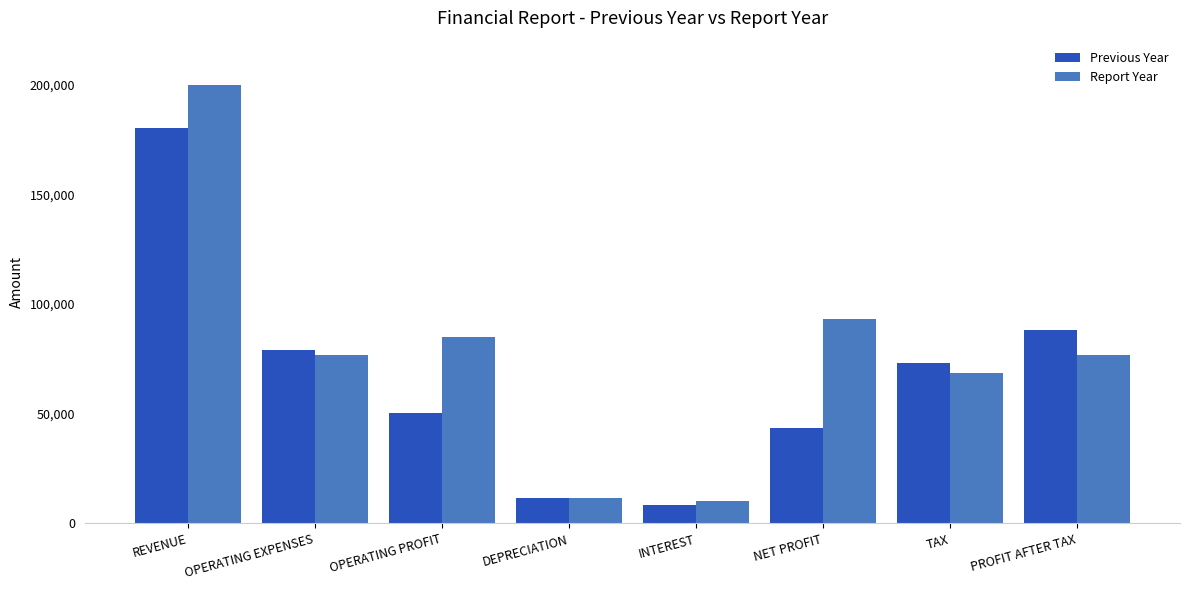

Is the value of Report Year at PROFIT AFTER TAX greater than the value of Previous Year at NET PROFIT?

Yes